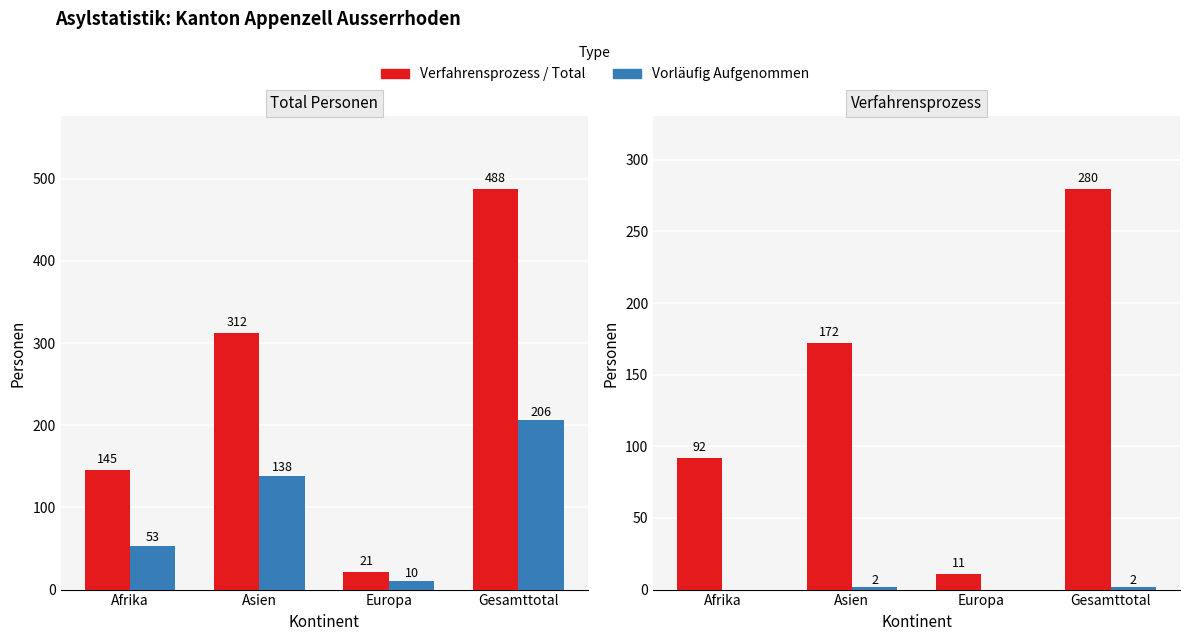

How many groups of bars are there?

4